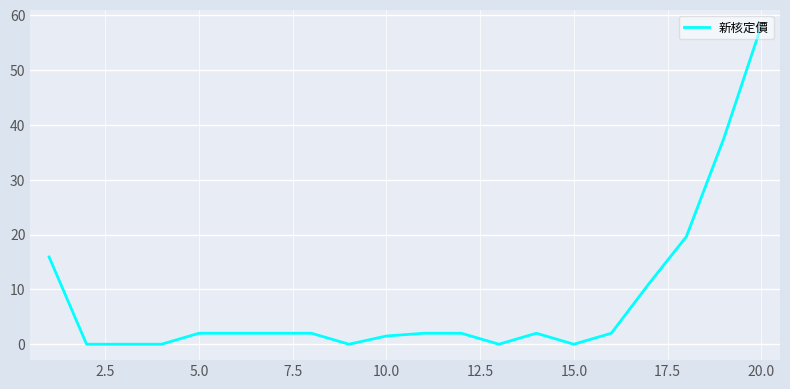

What is the difference between the maximum and minimum values?

58.0